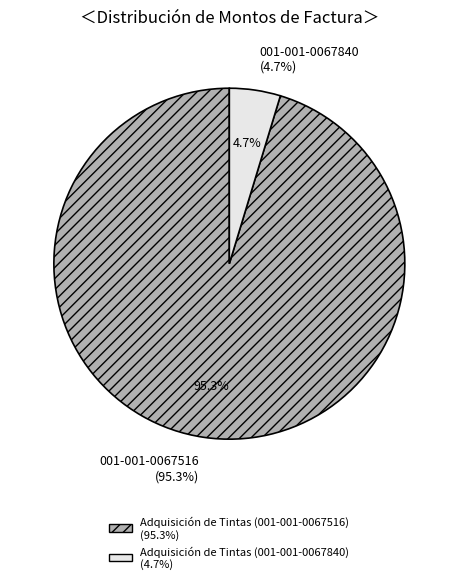

To the nearest percent, what is the difference between the Adquisición de Tintas (001-001-0067516) and Adquisición de Tintas (001-001-0067840) slice percentages?

91%